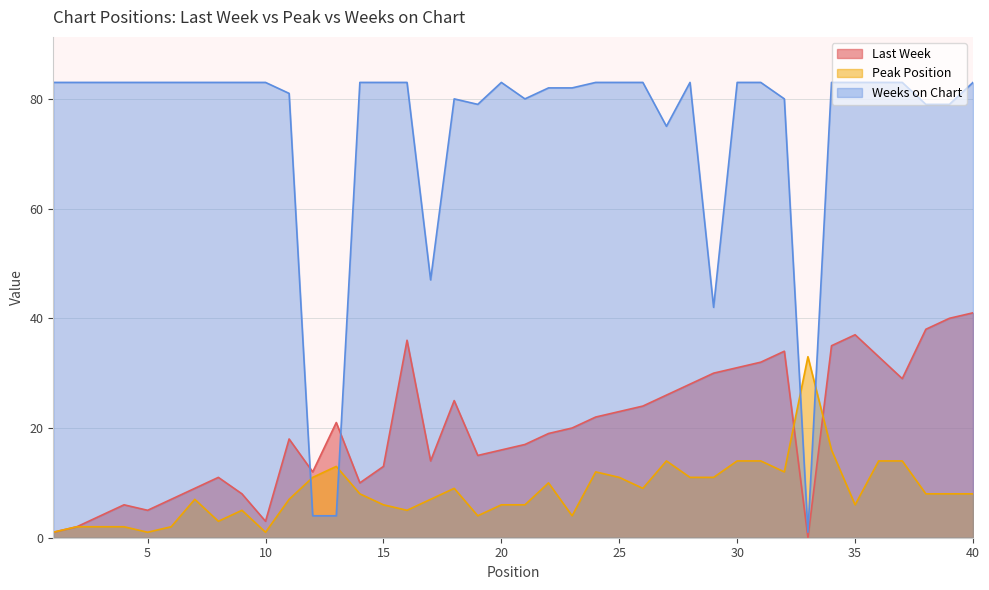

How many lines are shown in the chart?

3